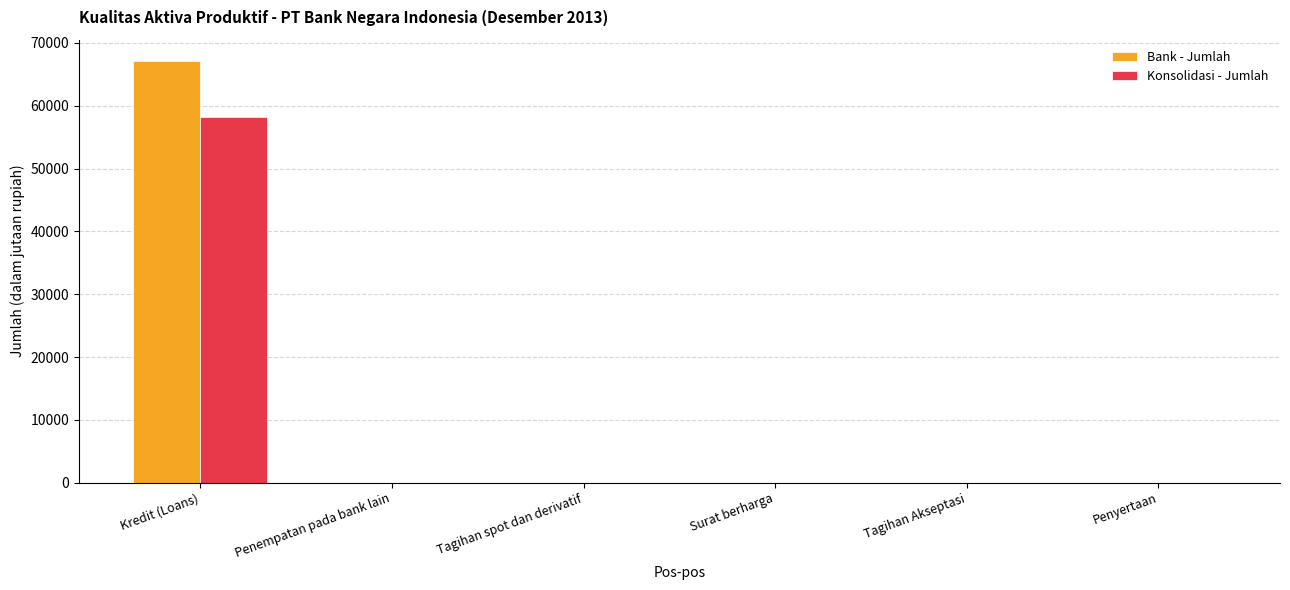

How many groups of bars are there?

6